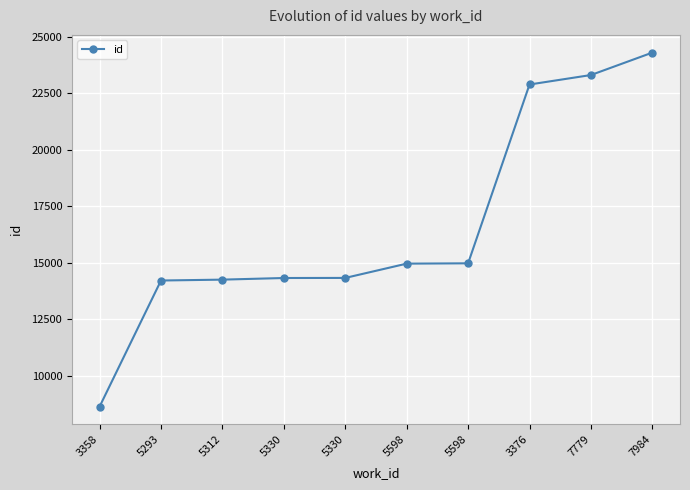

Which category has the lowest value across all series?

3358